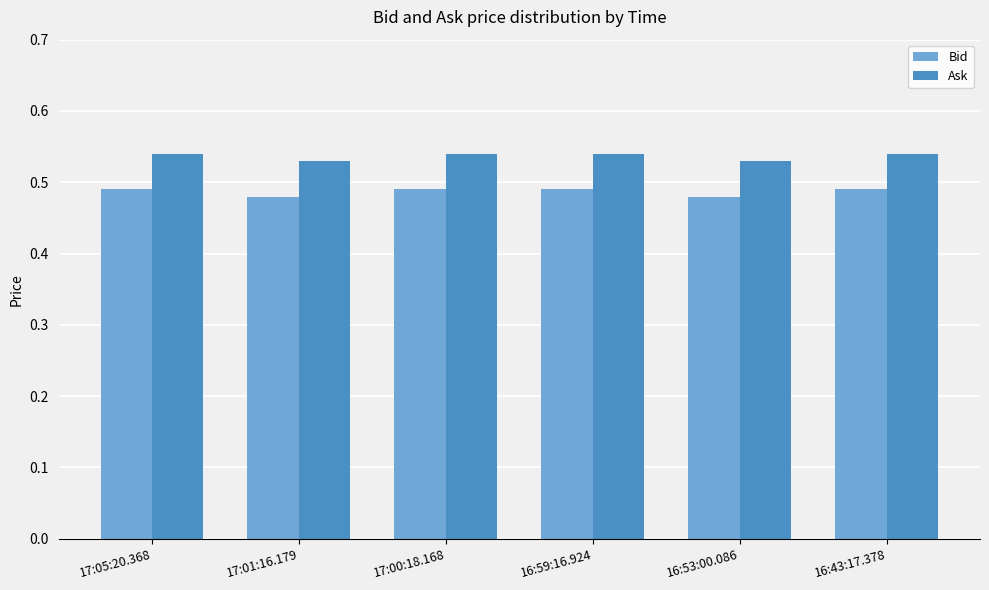

Rank the series by their maximum value, from highest to lowest.

Ask, Bid